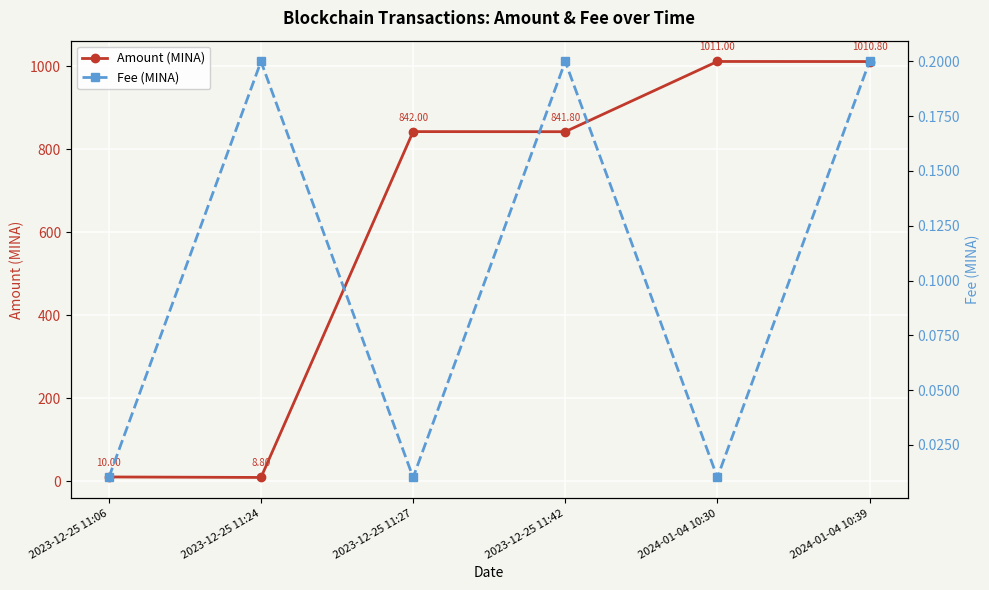

Count the number of categories in the chart.

6